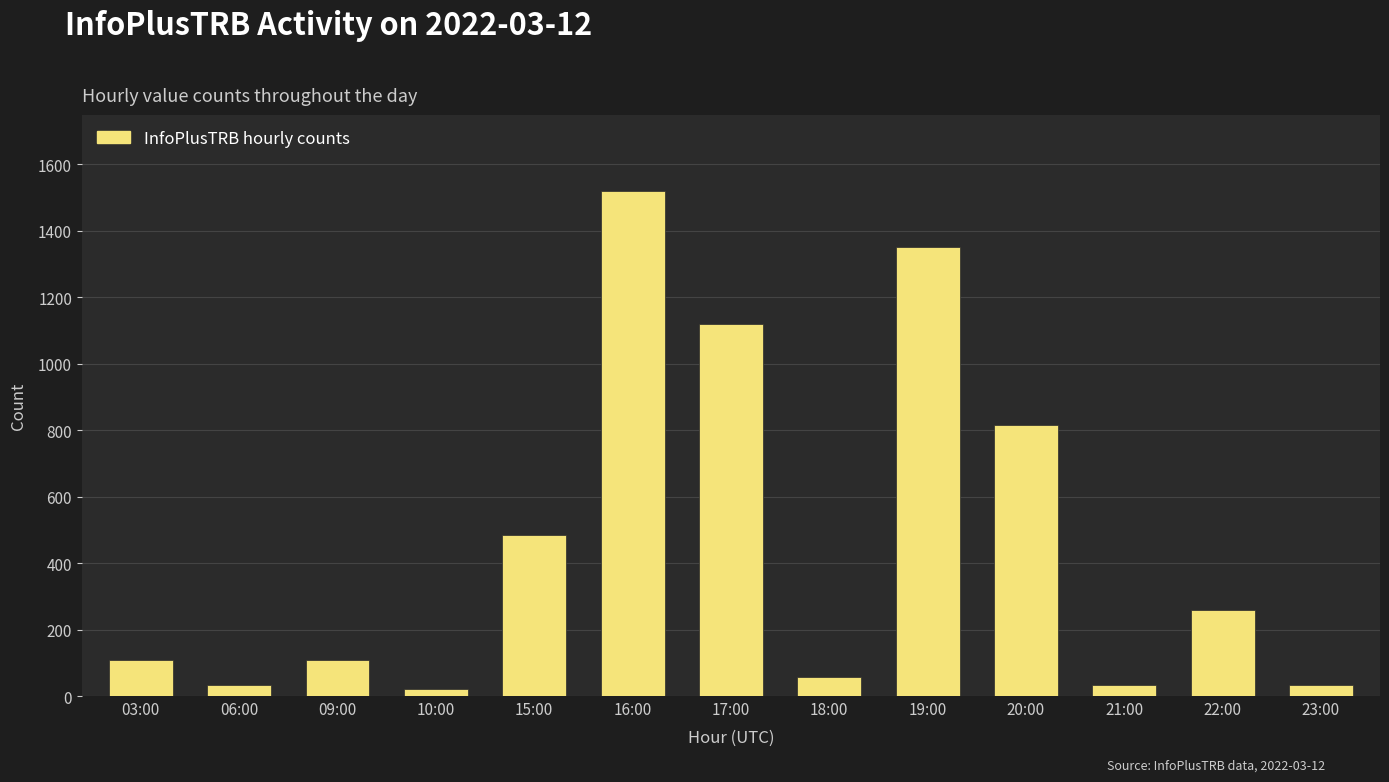

What is the sum of all values?

5949